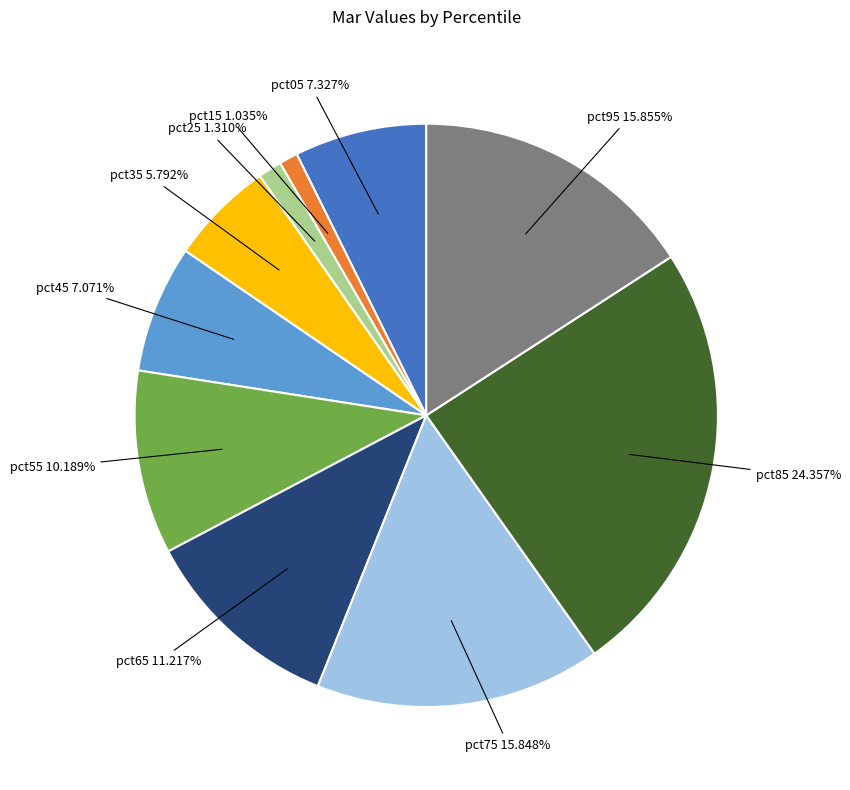

To the nearest percent, what is the combined percentage of pct25 and pct45?

8%